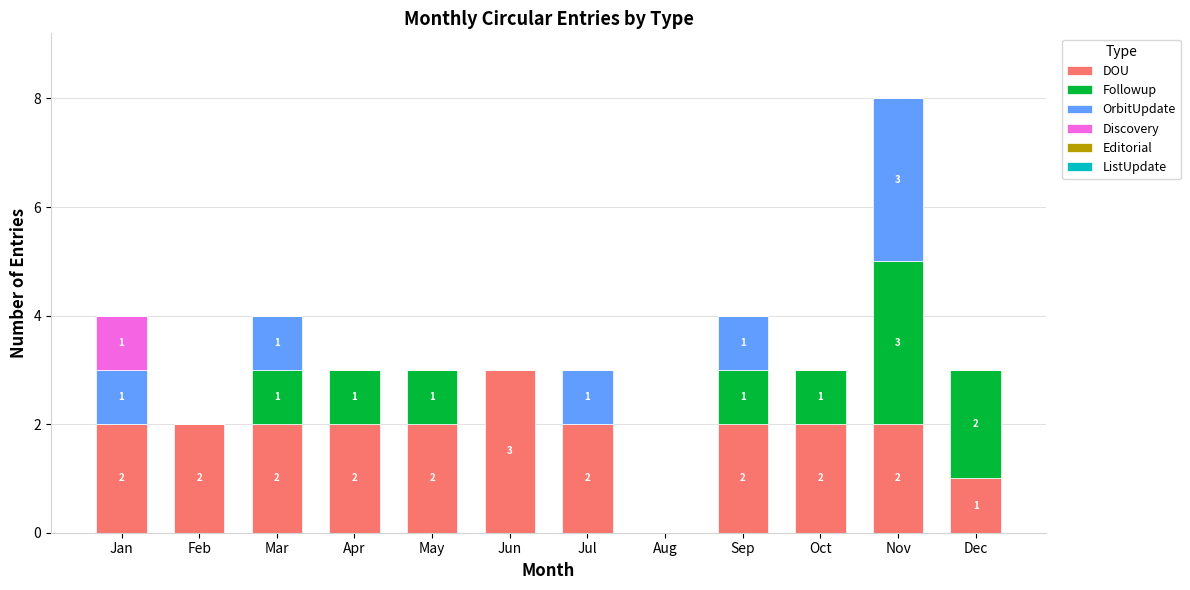

At which label does DOU reach its peak?

Jun